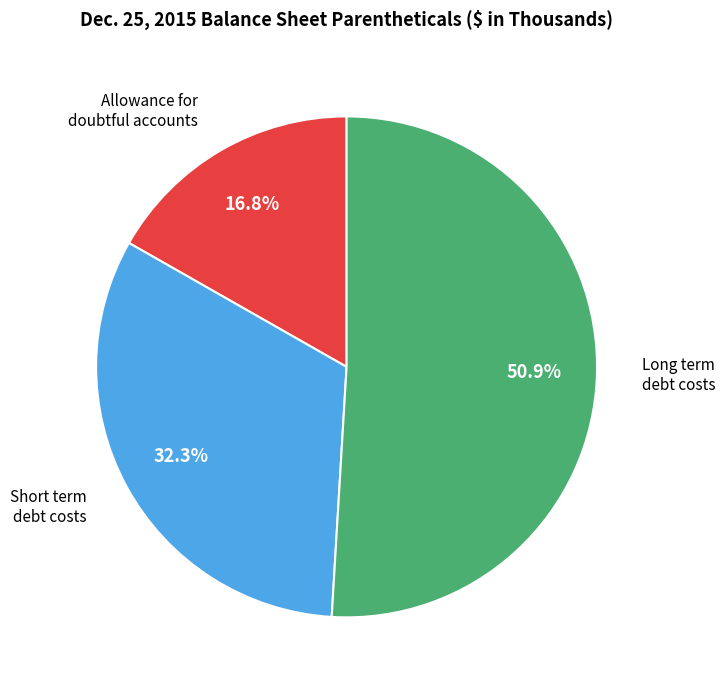

What is the ratio of the value at Long term debt costs to the value at Short term debt costs?

1.6